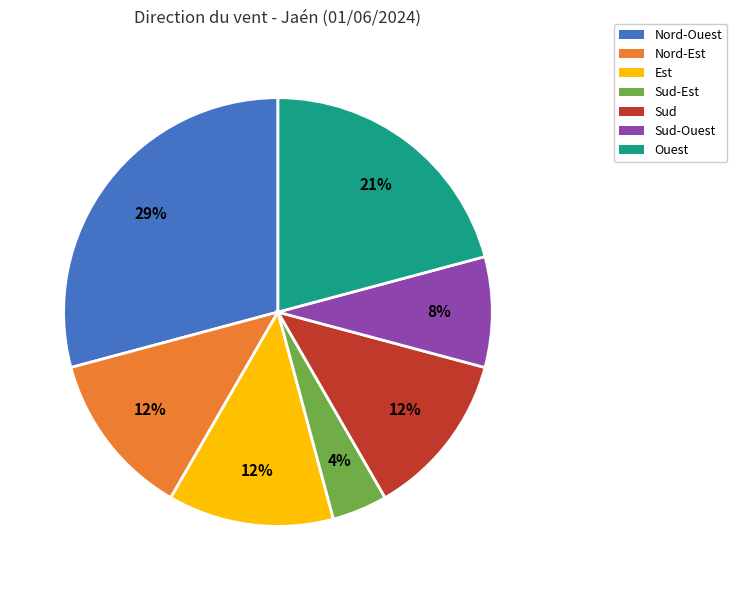

To the nearest percent, what is the difference between the largest and smallest slice percentages?

25%